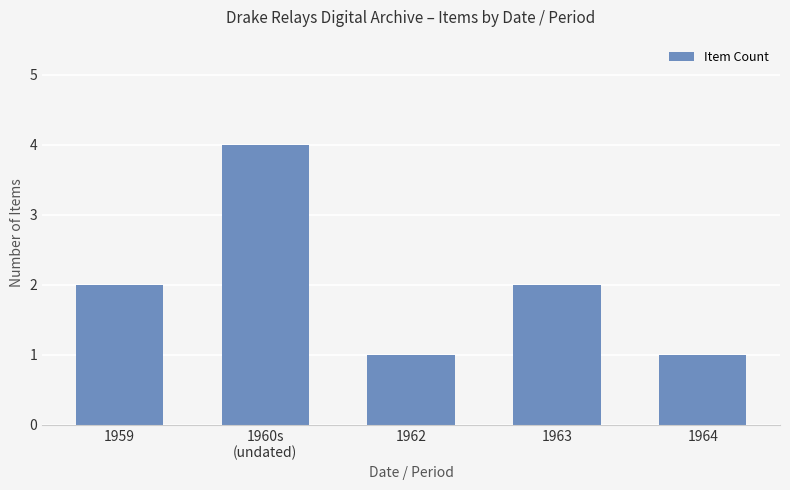

Reading left to right, extract all data points from this chart.

2	4	1	2	1